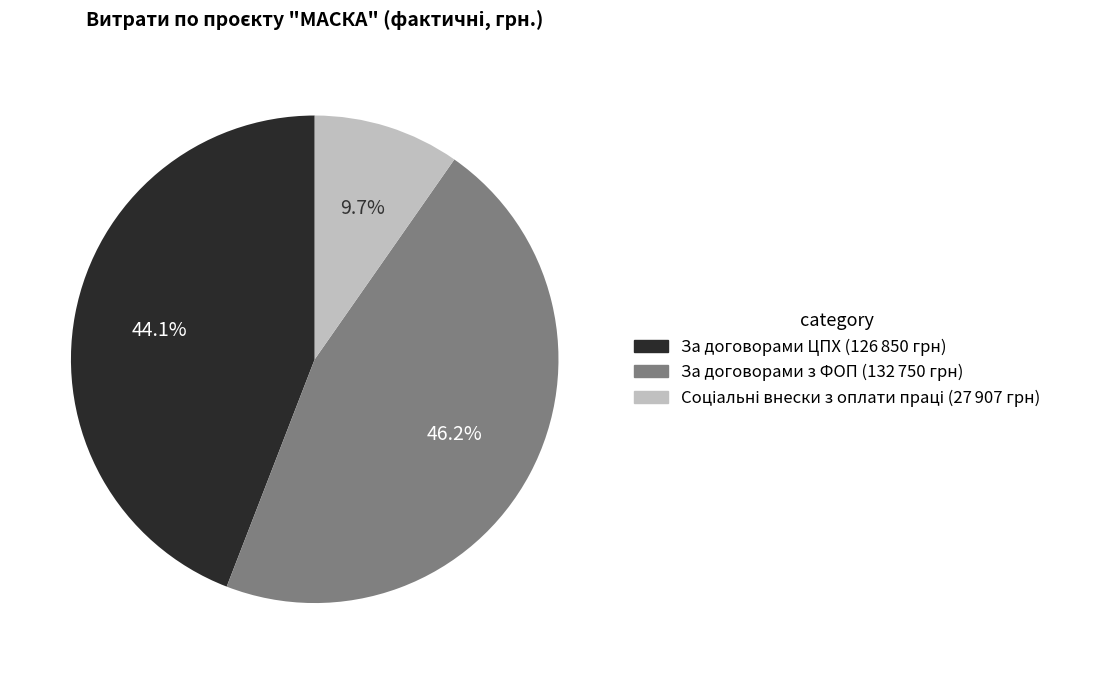

What percentage is NOT represented by За договорами з ФОП?

53.8%